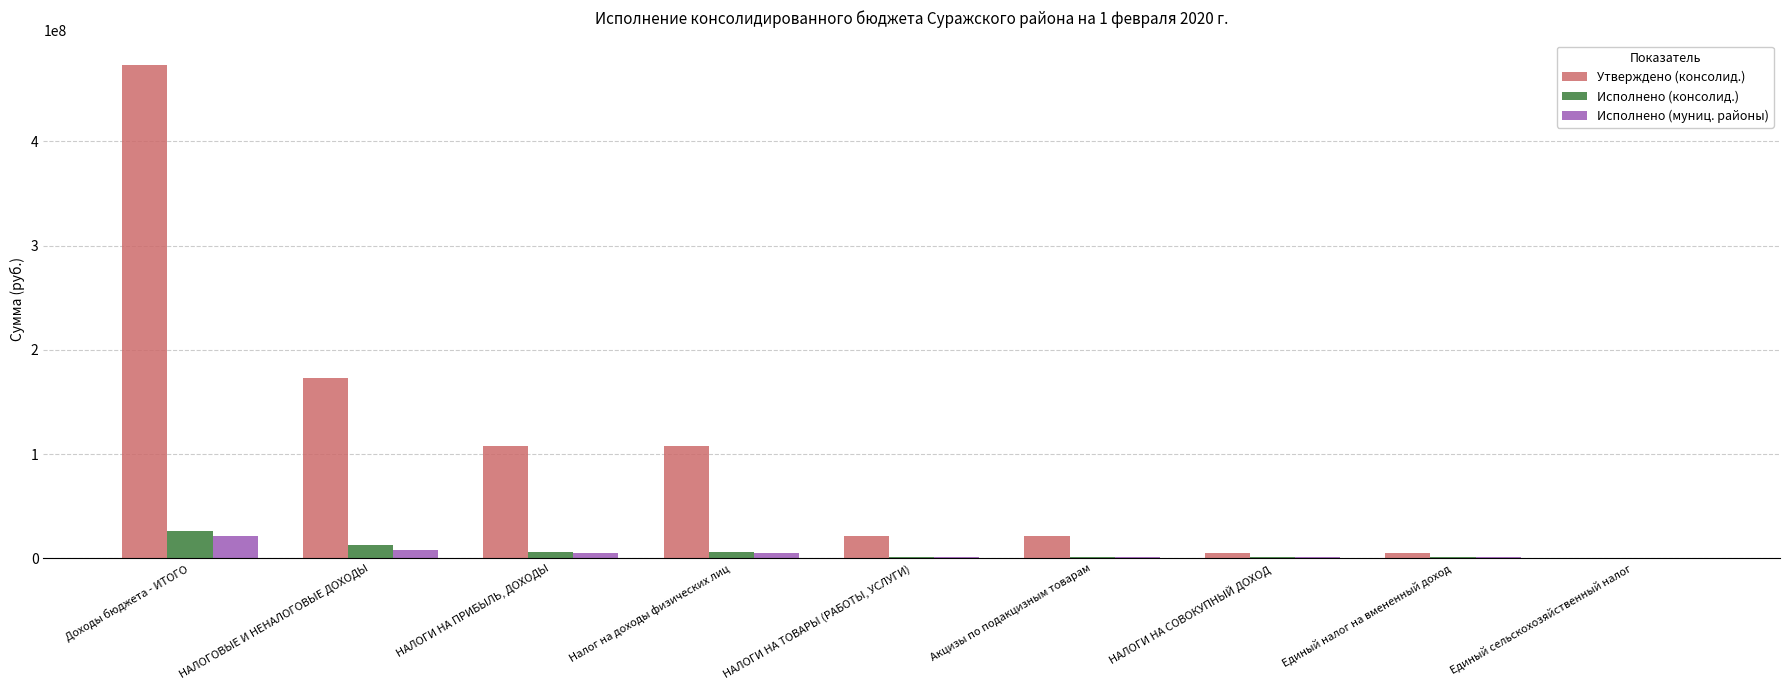

Is the value of Исполнено (муниц. районы) at Налог на доходы физических лиц greater than the value of Утверждено (консолид.) at НАЛОГИ НА ТОВАРЫ (РАБОТЫ, УСЛУГИ)?

No